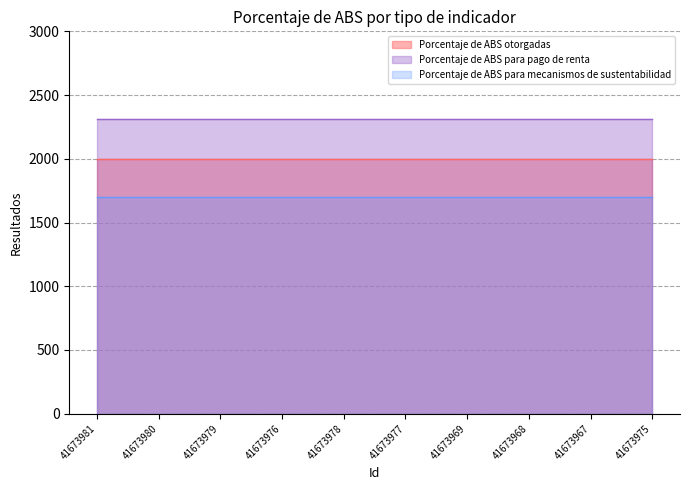

Read the Porcentaje de ABS para mecanismos de sustentabilidad value at 41673976.

1700